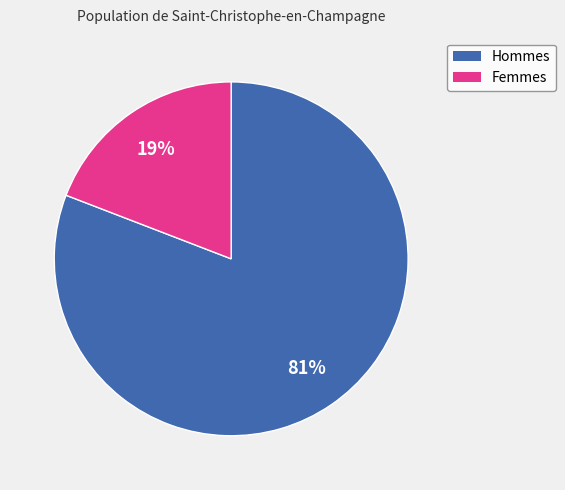

To the nearest percent, what is the difference between the largest and smallest slice percentages?

62%